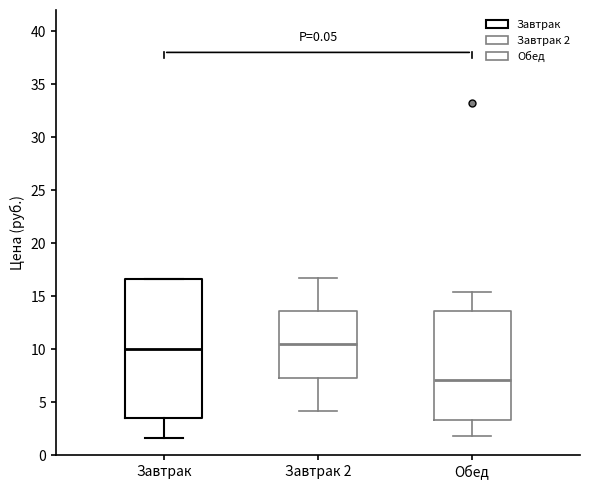

Where does the median line of the box for Завтрак sit on the y-axis? The values are not printed on the chart, so give them approximately, as read against the axis.

10.0